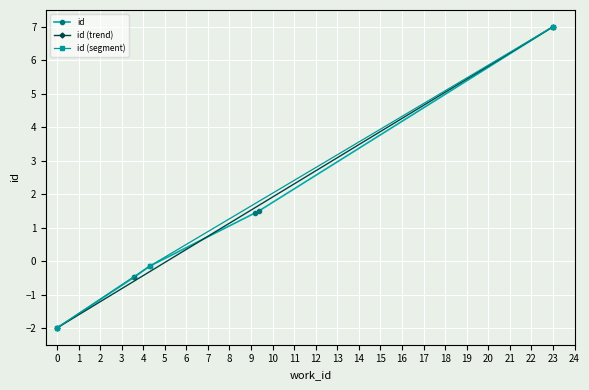

The value at 5248 is -0.1. True or false?

False